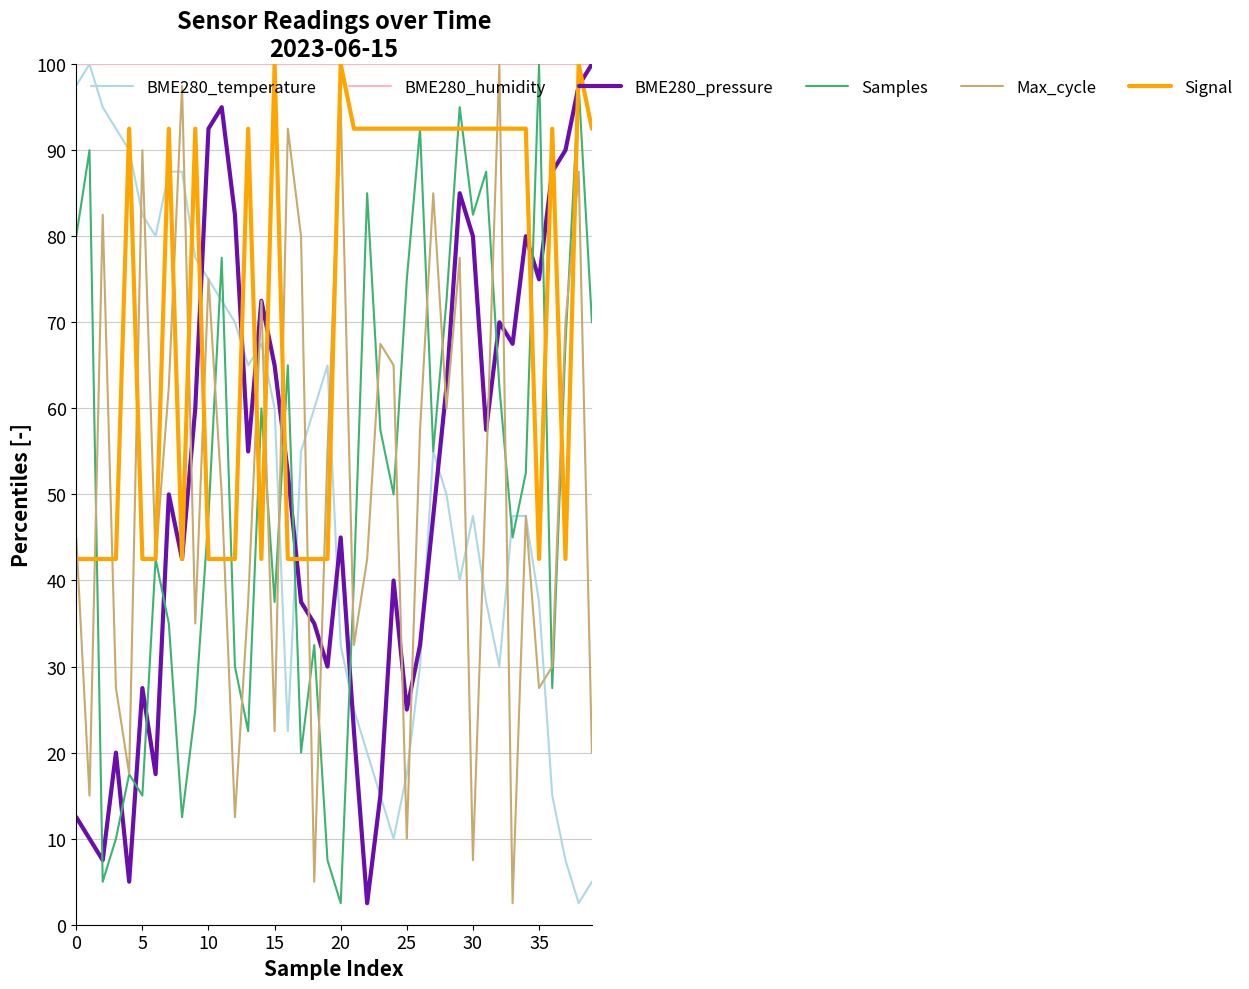

How many values in the BME280_temperature series are below 55?

20